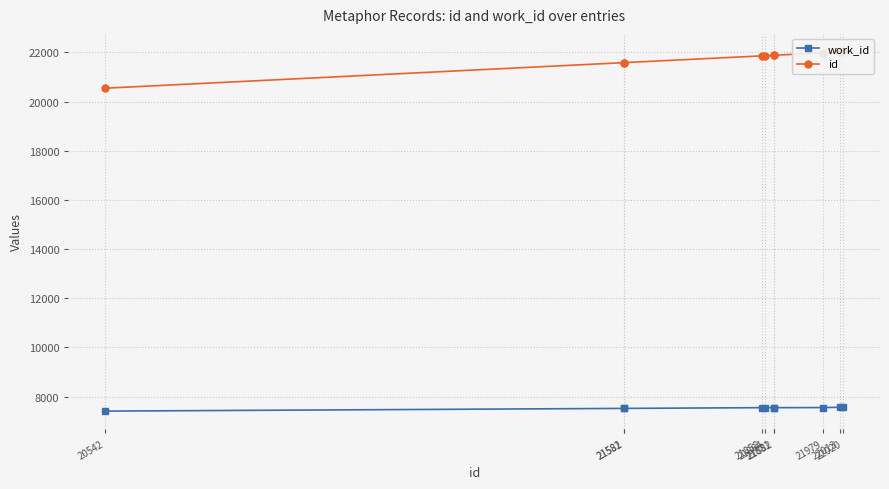

True or false: work_id and id cross at least once.

False